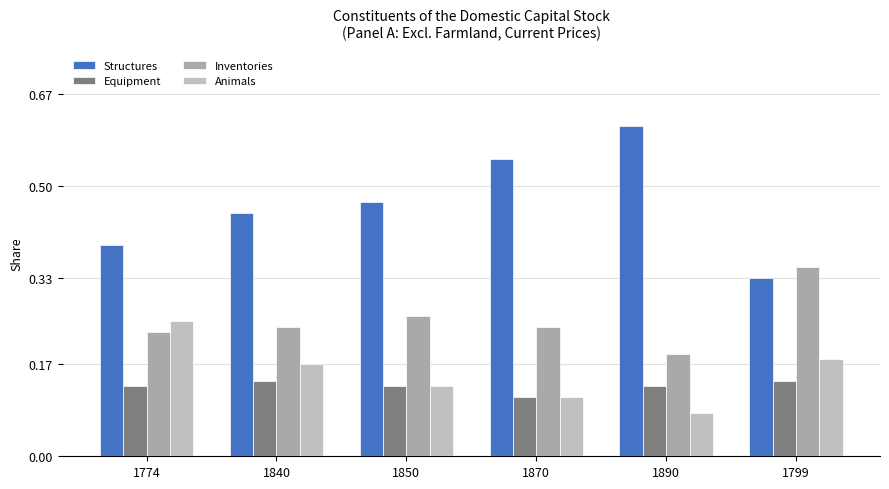

Count the number of categories in the chart.

6